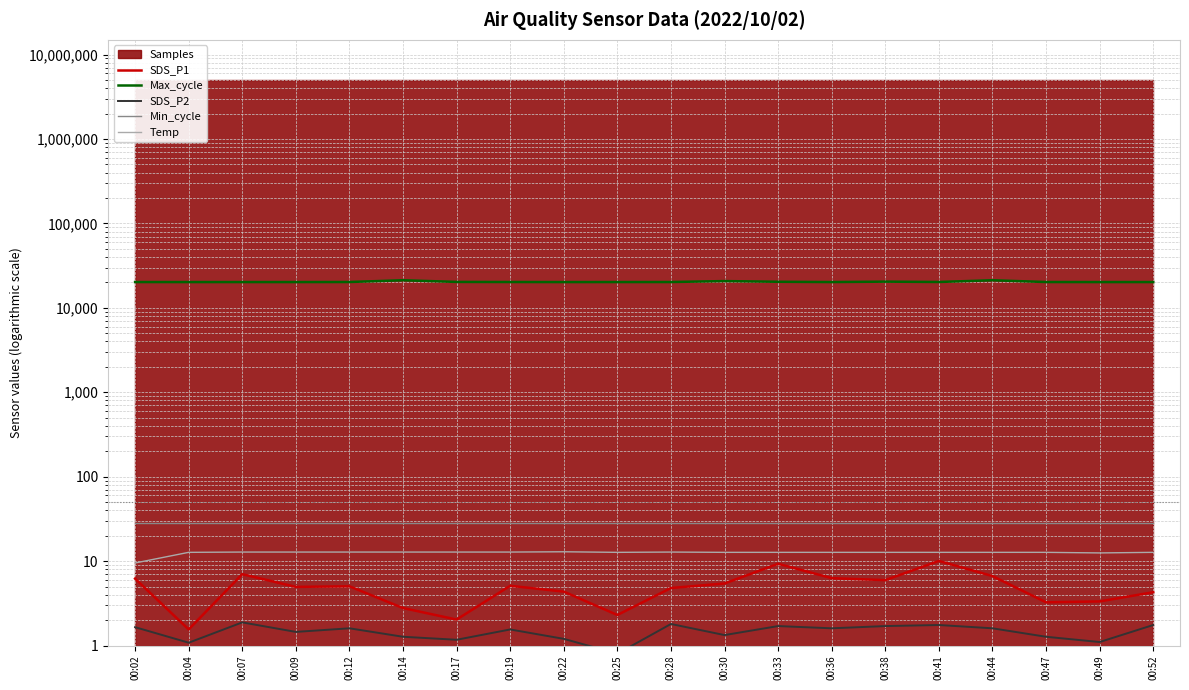

The value of Max_cycle at 00:22 is 20199.0. True or false?

True